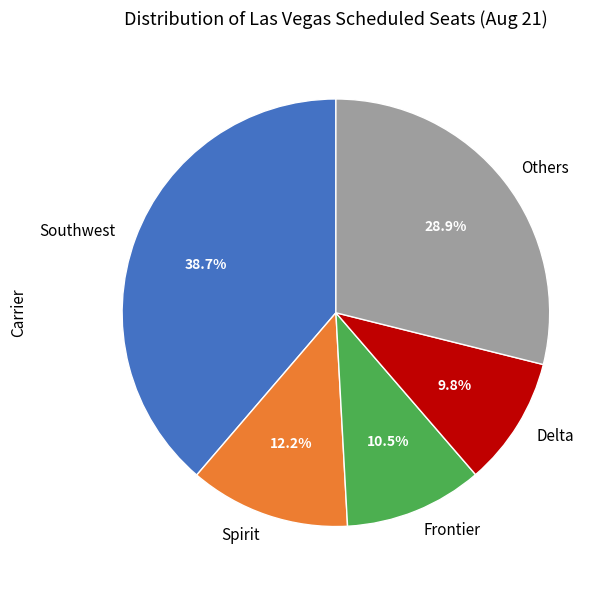

What portion of the pie excludes Frontier?

89.5%